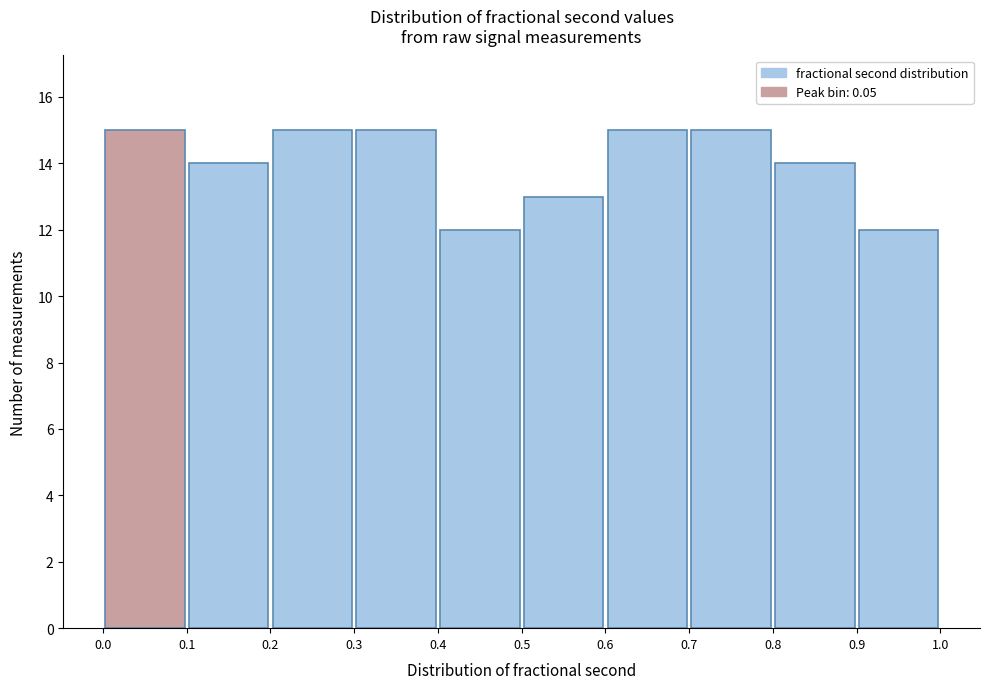

Reading left to right, list every bar in this chart as the range it spans on the x-axis followed by its height. The values are not printed on the chart, so give them approximately, as read against the axis.

0.0 to 0.1: 15
0.1 to 0.2: 14
0.2 to 0.3: 15
0.3 to 0.4: 15
0.4 to 0.5: 12
0.5 to 0.6: 13
0.6 to 0.7: 15
0.7 to 0.8: 15
0.8 to 0.9: 14
0.9 to 1.0: 12